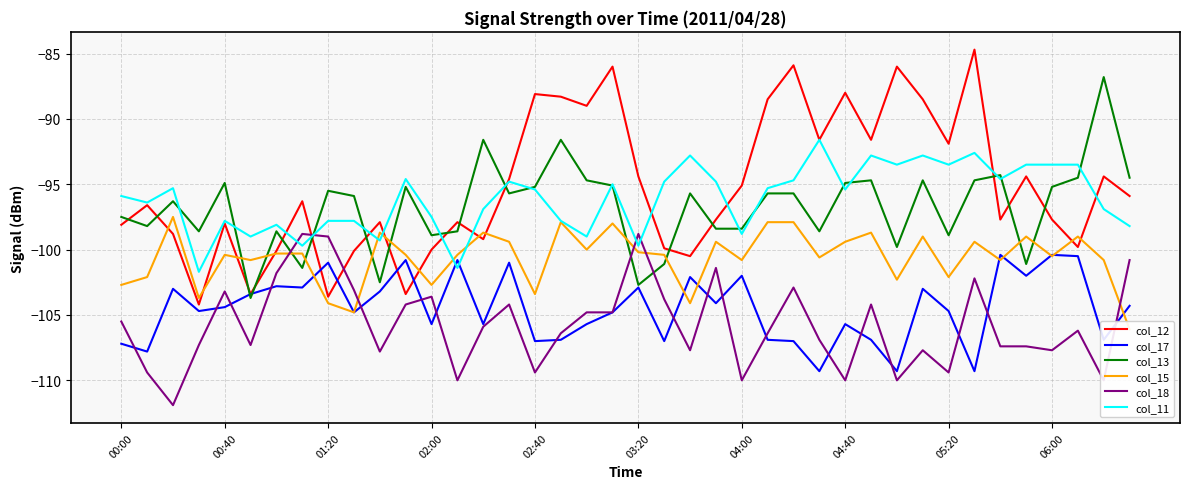

The value of col_18 at 04:00 is -70.6. True or false?

False